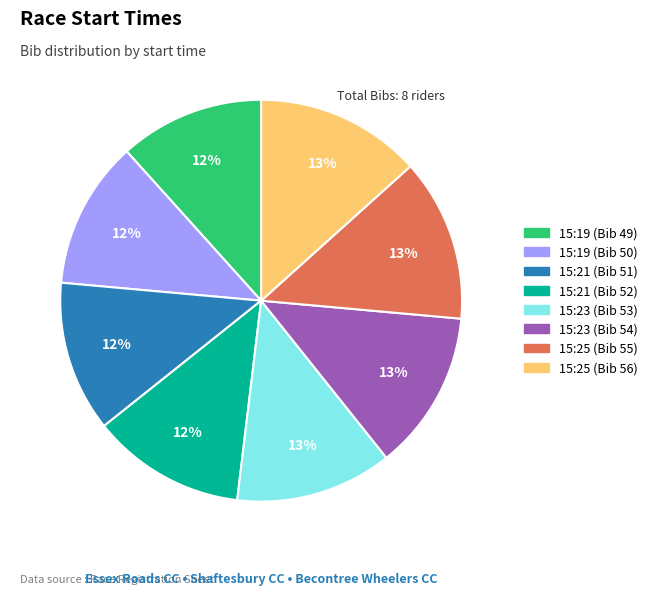

To the nearest percent, what is the average slice percentage?

12%